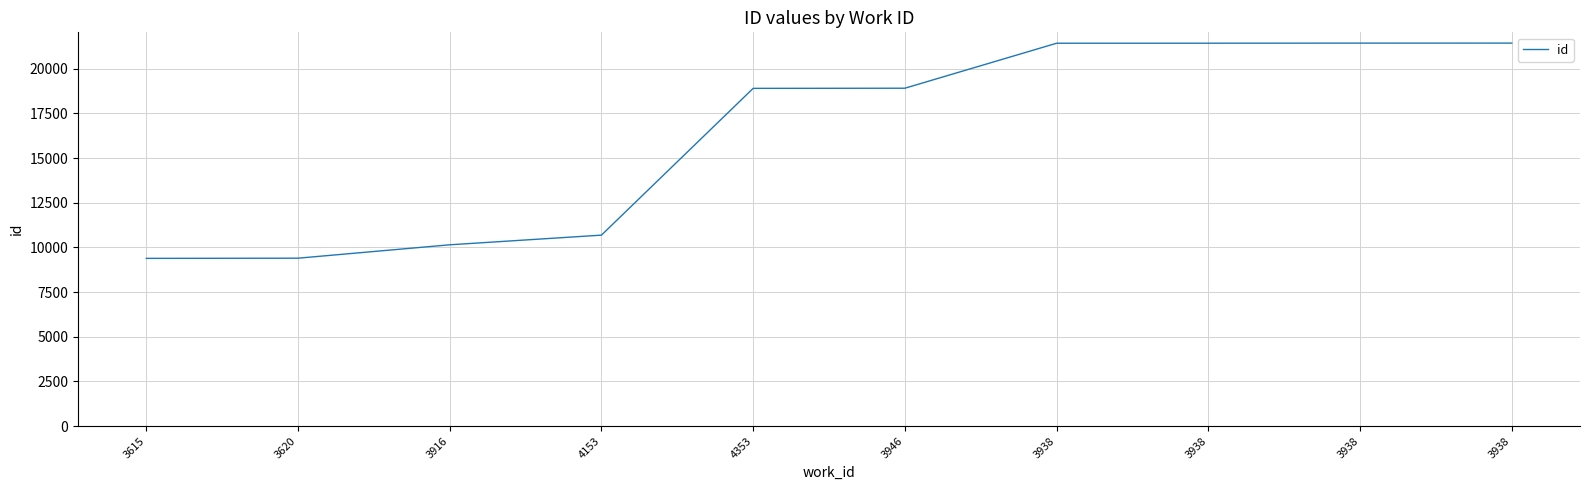

Is it true that the value at 3938 is 28016?

False